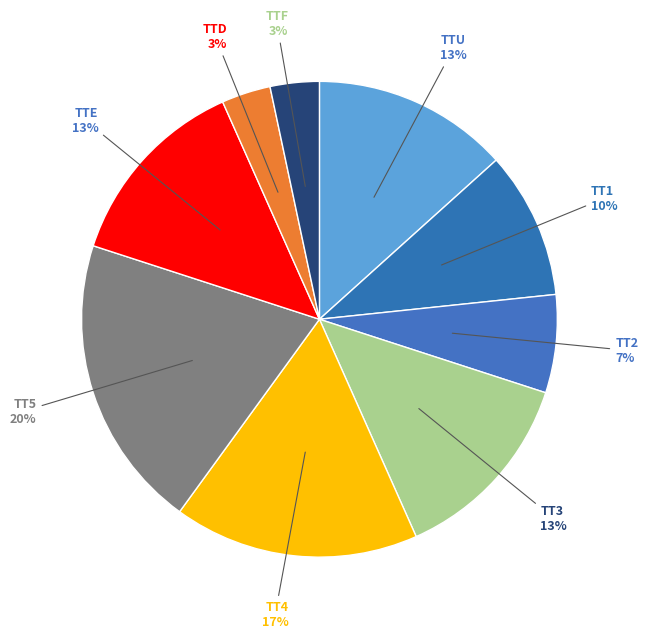

Is there a majority slice in this chart?

No